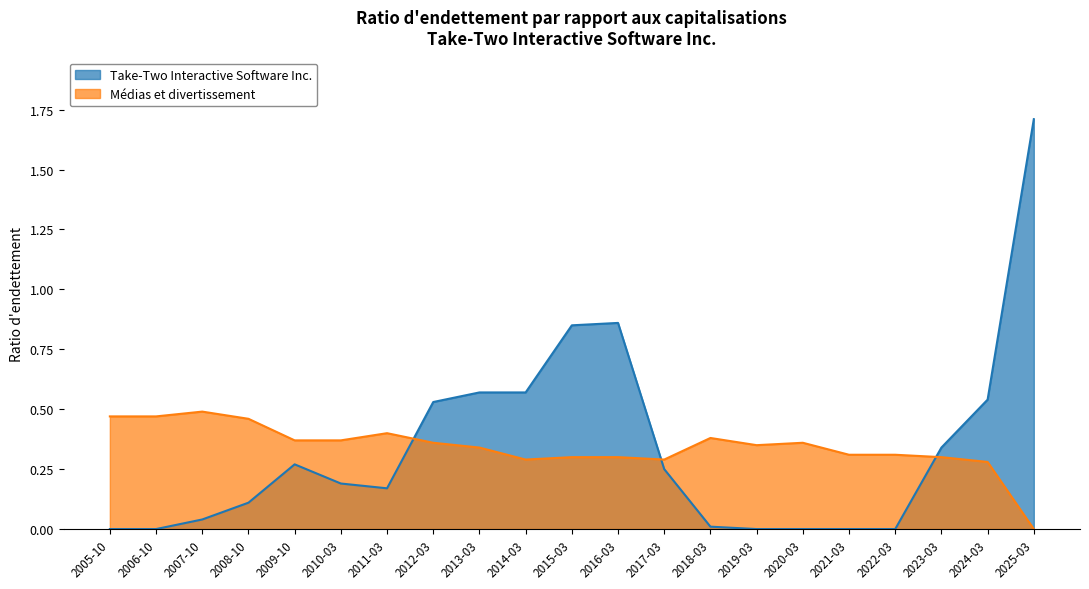

What value does the Médias et divertissement series have at 2021-03?

0.3